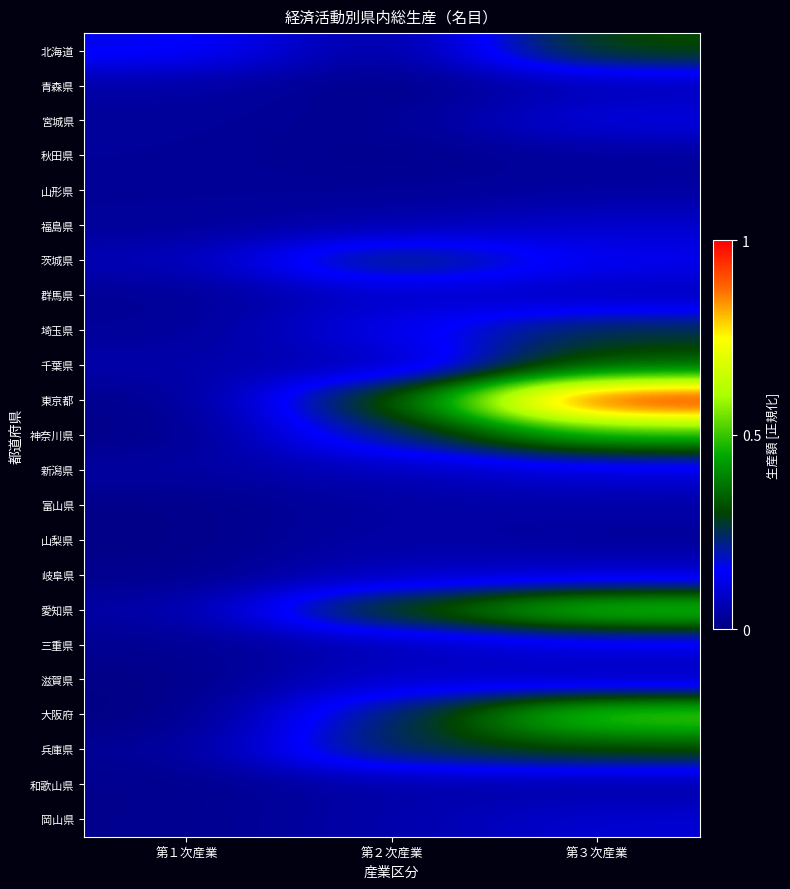

Which series has the largest total across all categories?

東京都